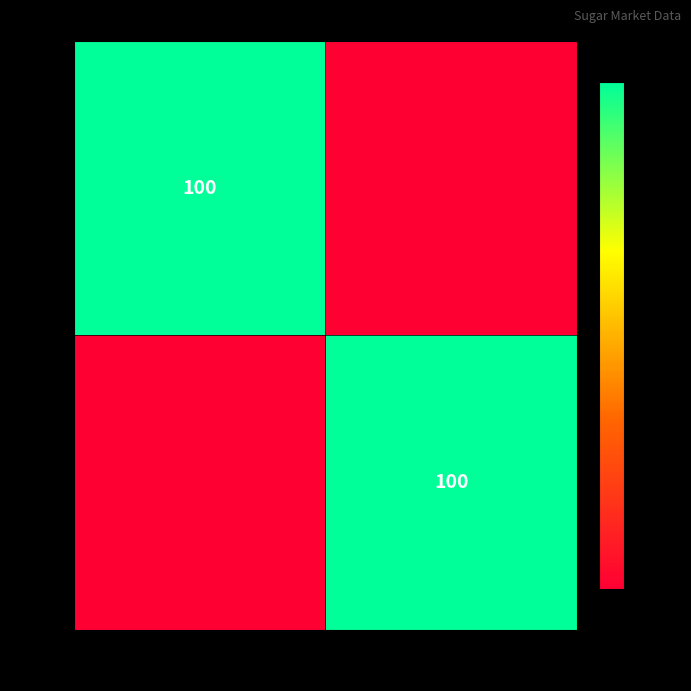

At which category does the chart reach its peak across all series?

3740